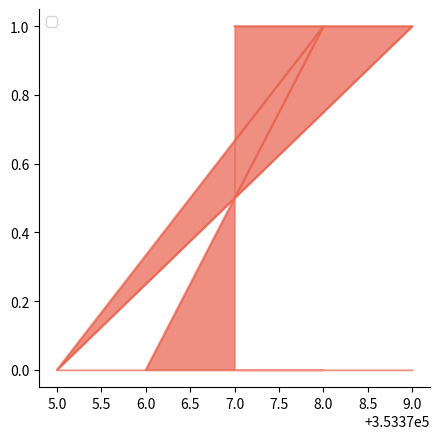

Between 5.0 and 7.0, which is larger?

7.0